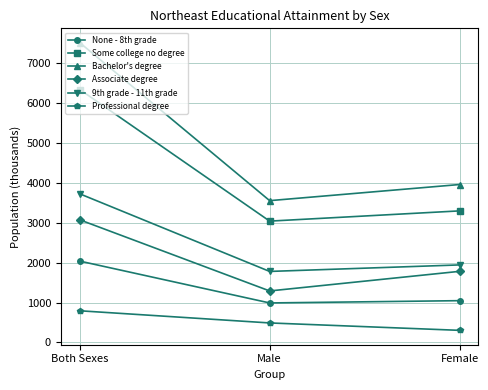

Rank the categories by Professional degree value from highest to lowest.

Both Sexes, Male, Female